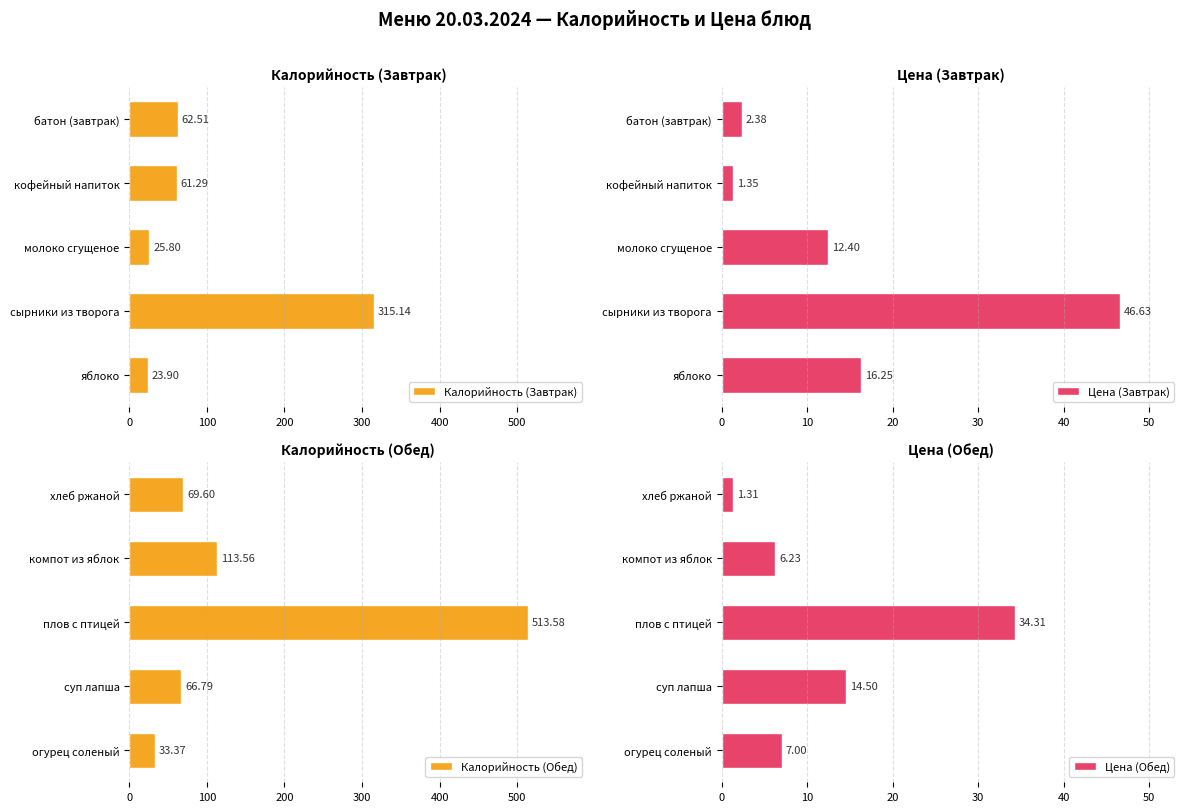

What is the lowest value of the Цена (Завтрак) series?

1.4